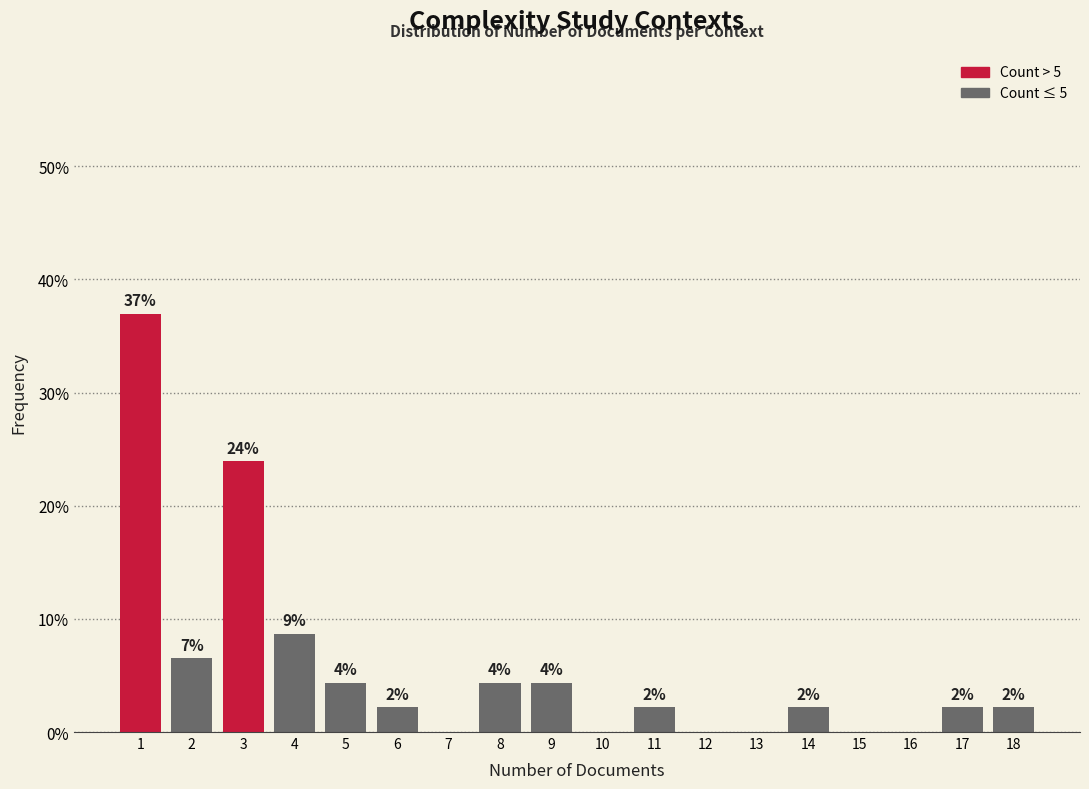

Are the bars horizontal?

No